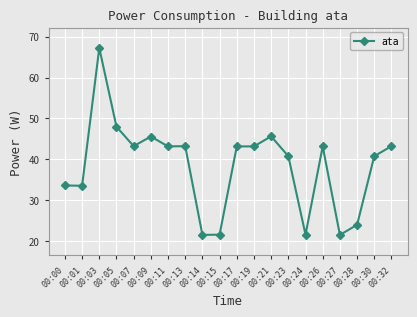

True or false: there are more than 0 points higher than both neighbors.

True